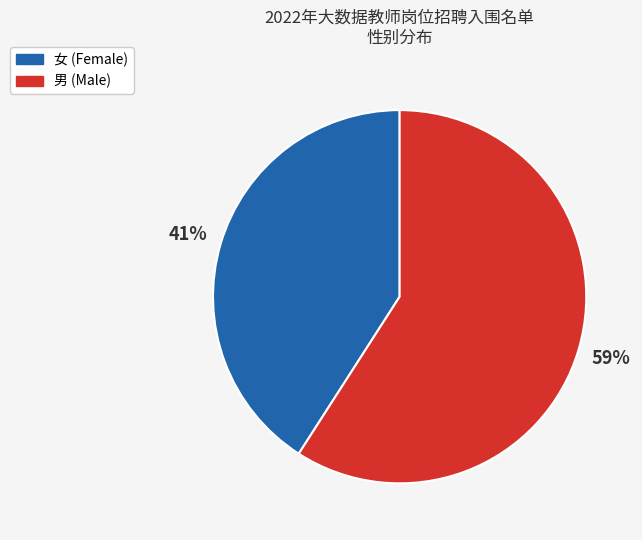

To the nearest percent, what is the average slice percentage?

50%